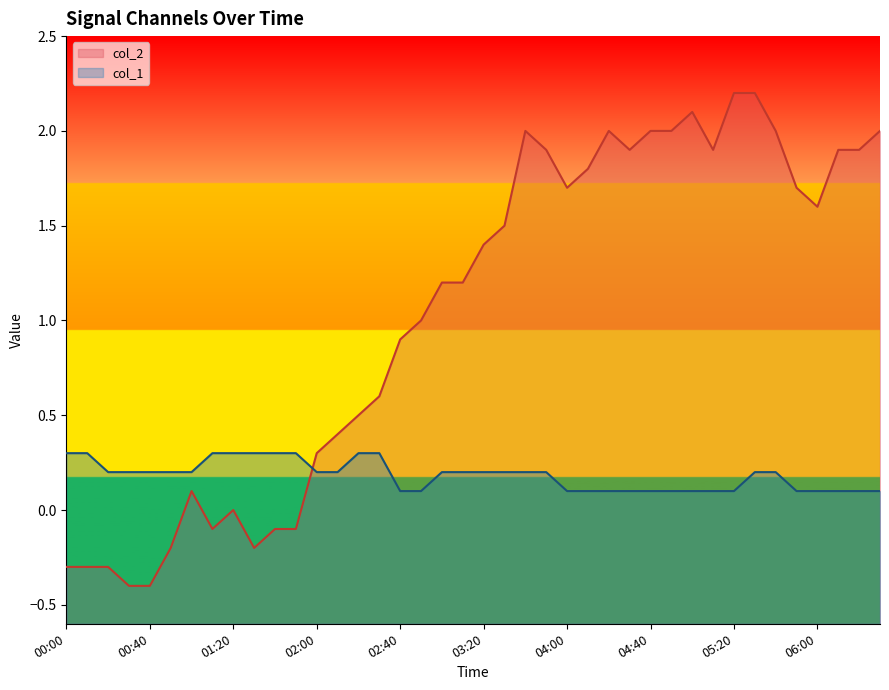

Which has a higher value, 04:10 or 00:00?

00:00